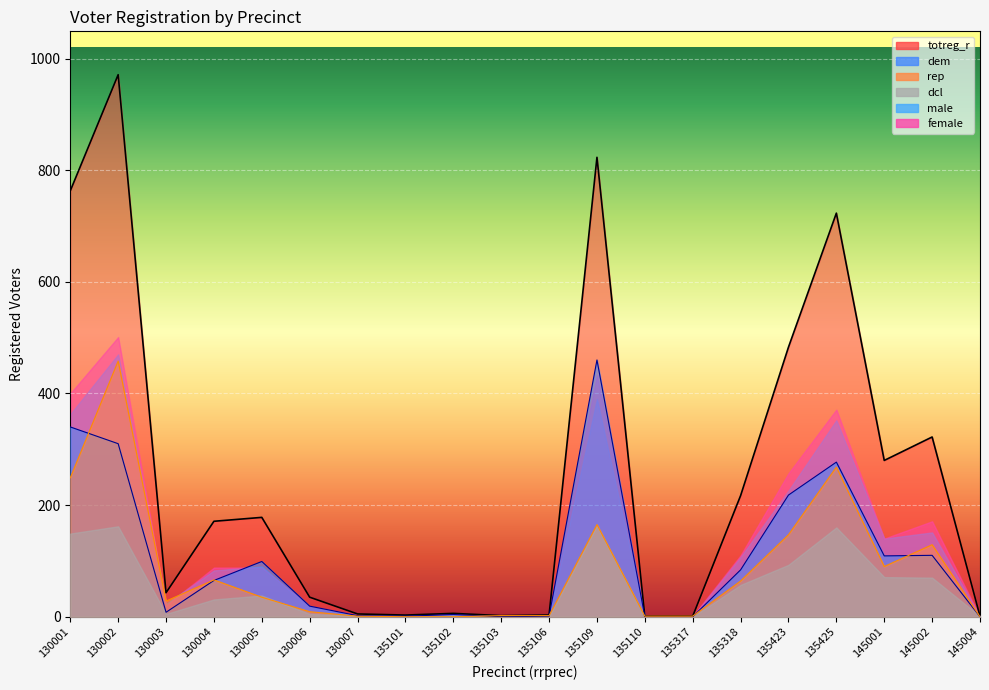

What is the sum of the dem values at 135103 and 135102?

4